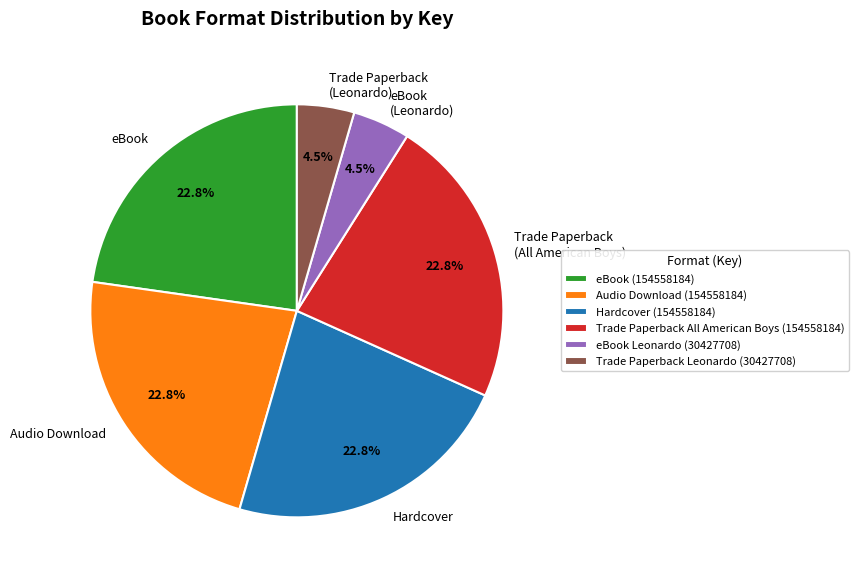

To the nearest percent, what is the difference between the eBook and Trade Paperback (Leonardo) slice percentages?

18%